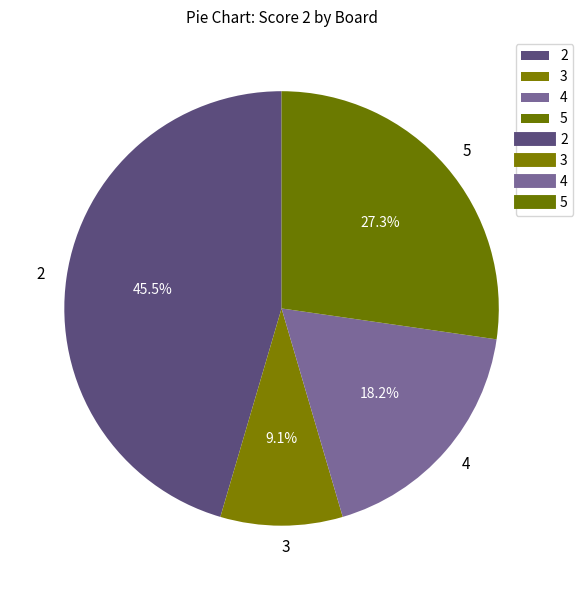

Rank the categories by value from lowest to highest.

3, 4, 5, 2